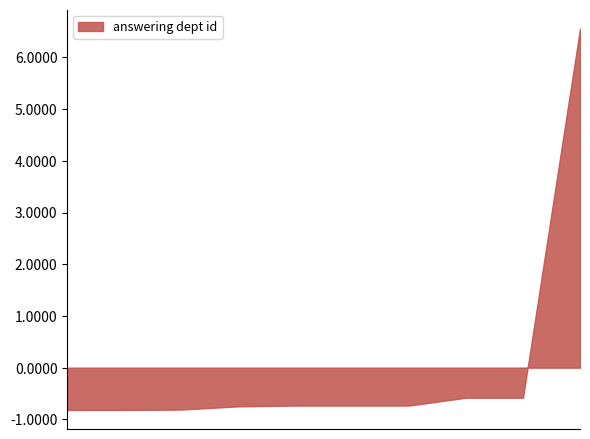

What is the greatest value displayed?

6.6